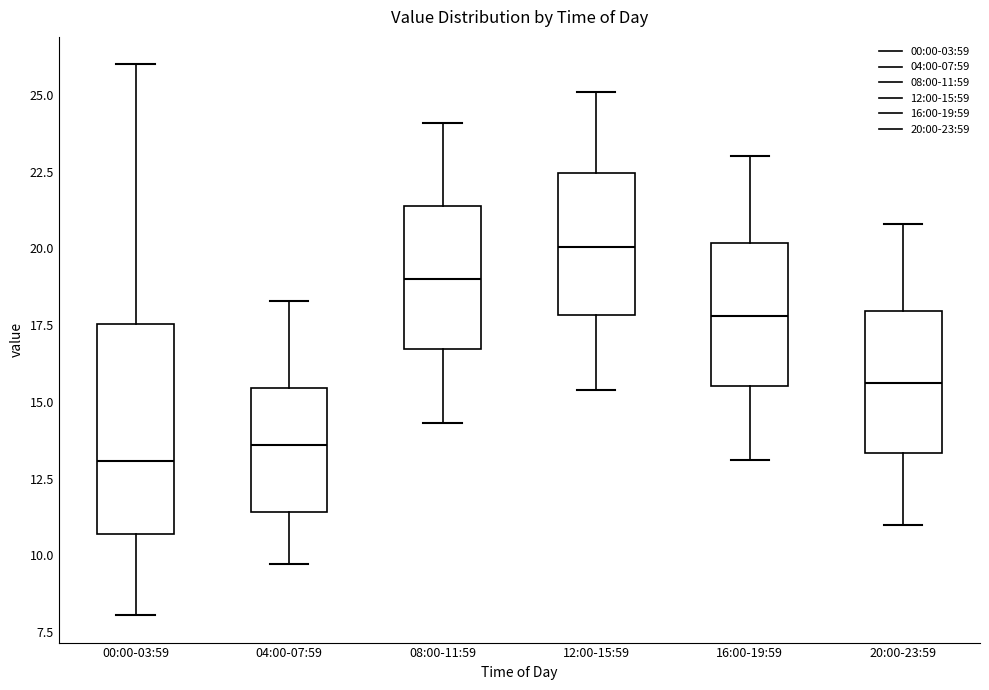

Which box has the lowest median line?

00:00-03:59